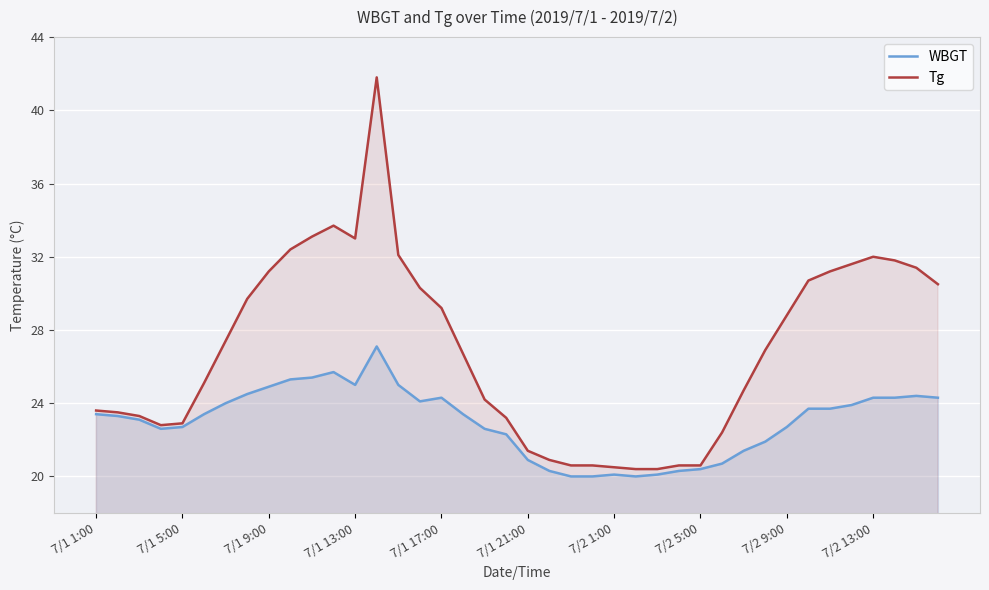

Which series changed the most between 7/1 5:00 and 7/2 1:00?

WBGT